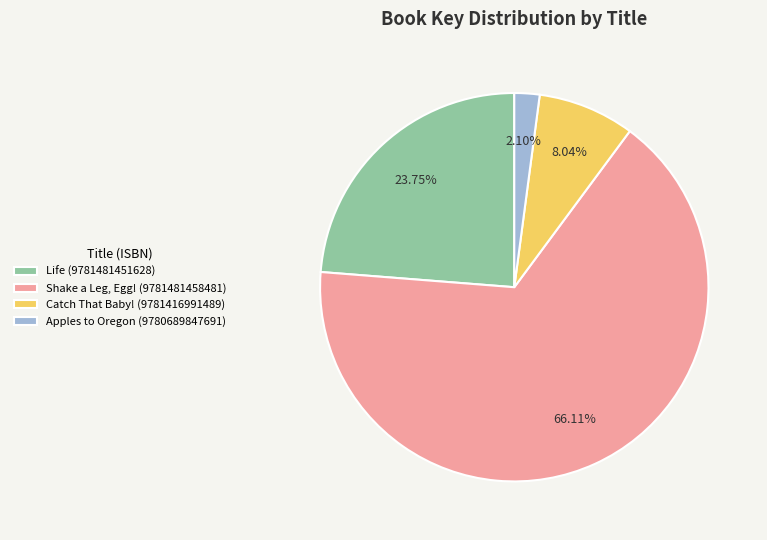

Which slice is the smallest?

Apples to Oregon (9780689847691)